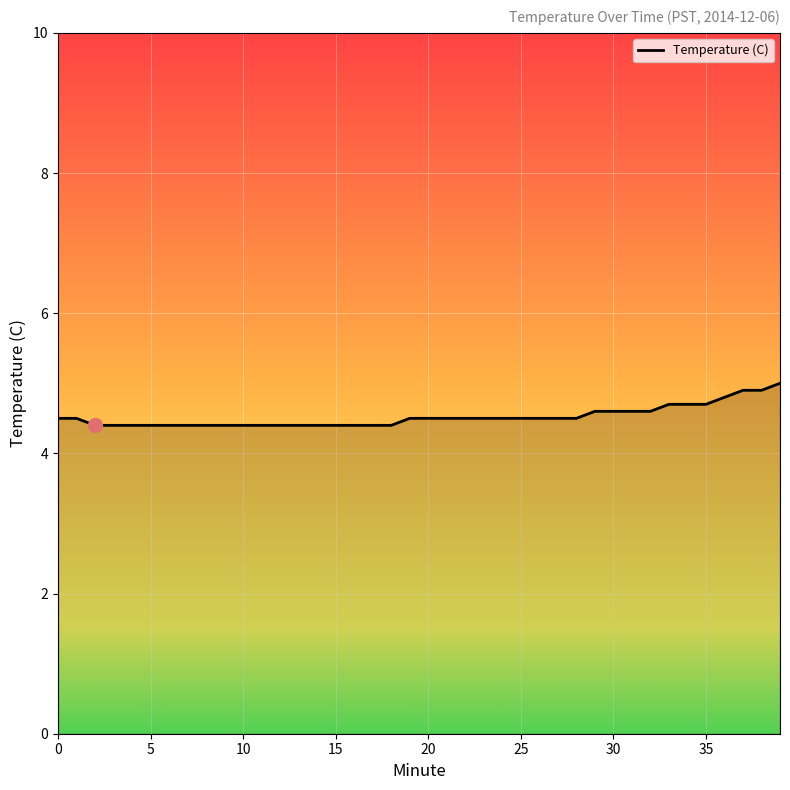

What is the maximum value shown in the chart?

5.0